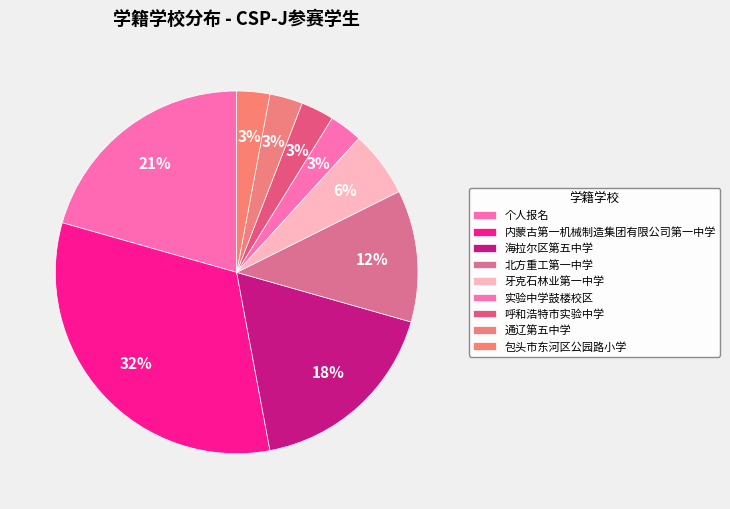

Is it true that 个人报名 is 21% of the pie?

True